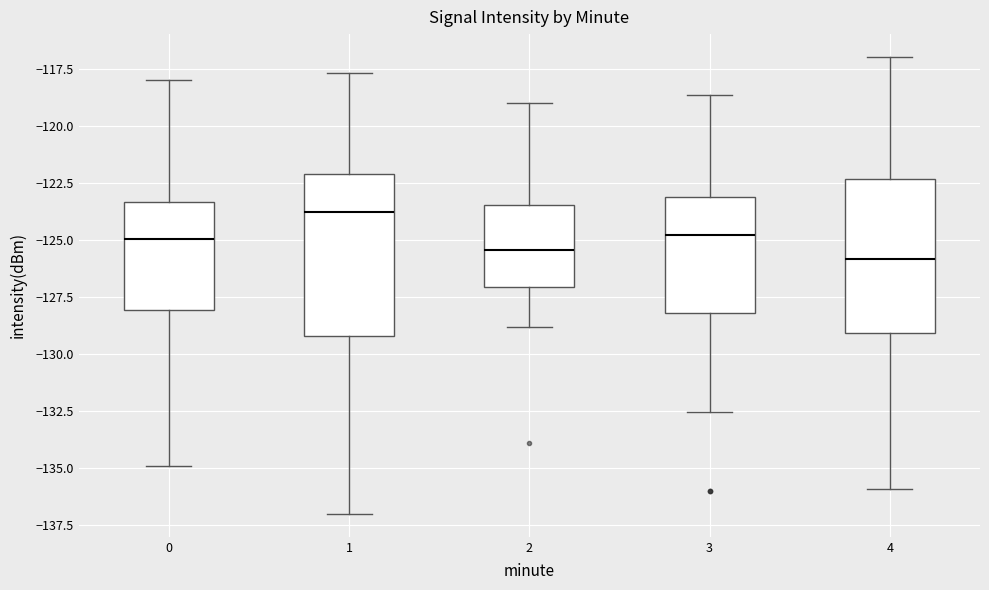

Where does the lower whisker of the box at x = 2 end on the y-axis? The values are not printed on the chart, so give them approximately, as read against the axis.

-129.0